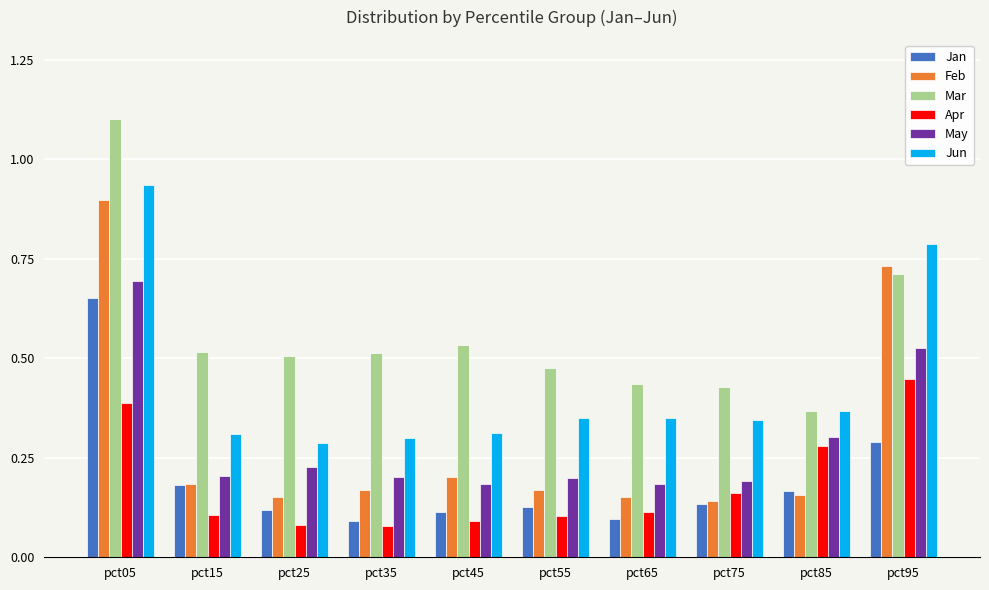

What are all the series names shown in the legend?

Jan, Feb, Mar, Apr, May, Jun